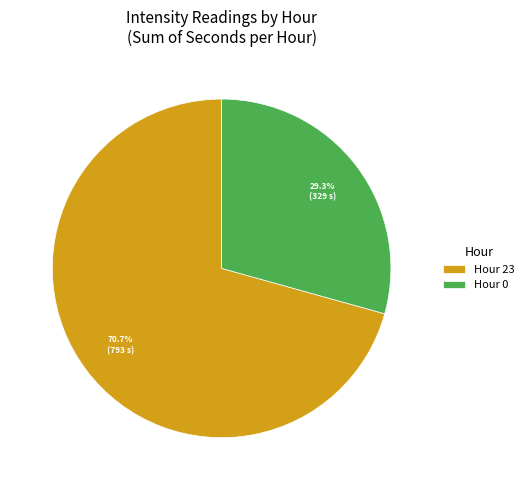

To the nearest percent, what is the difference between the largest and smallest slice percentages?

41%